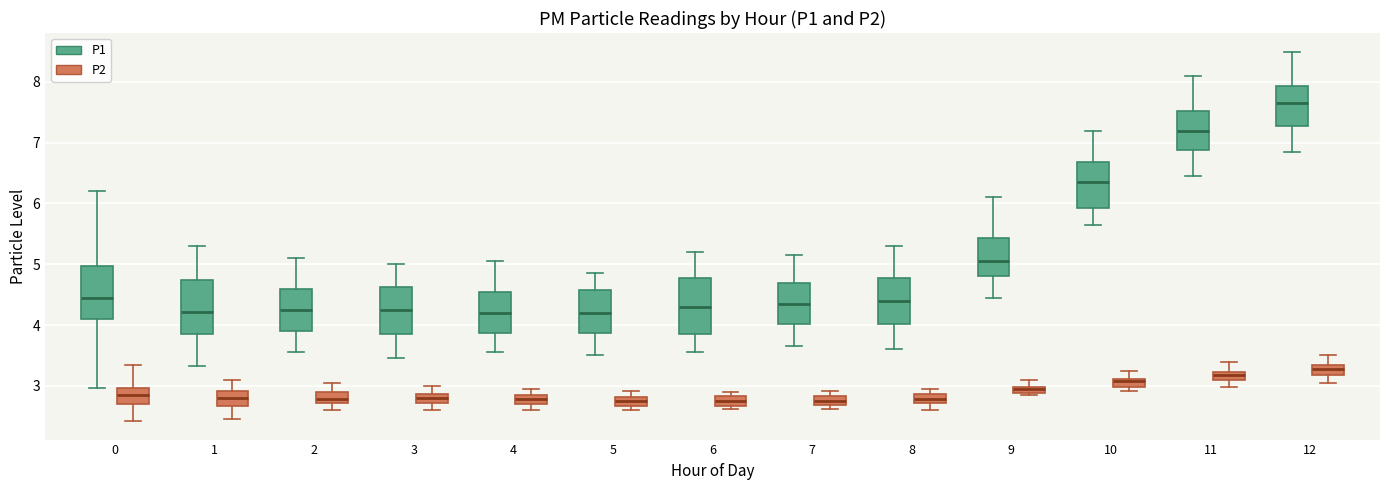

Where does the lower whisker of the box for 1 (P2) end on the y-axis? The values are not printed on the chart, so give them approximately, as read against the axis.

2.5